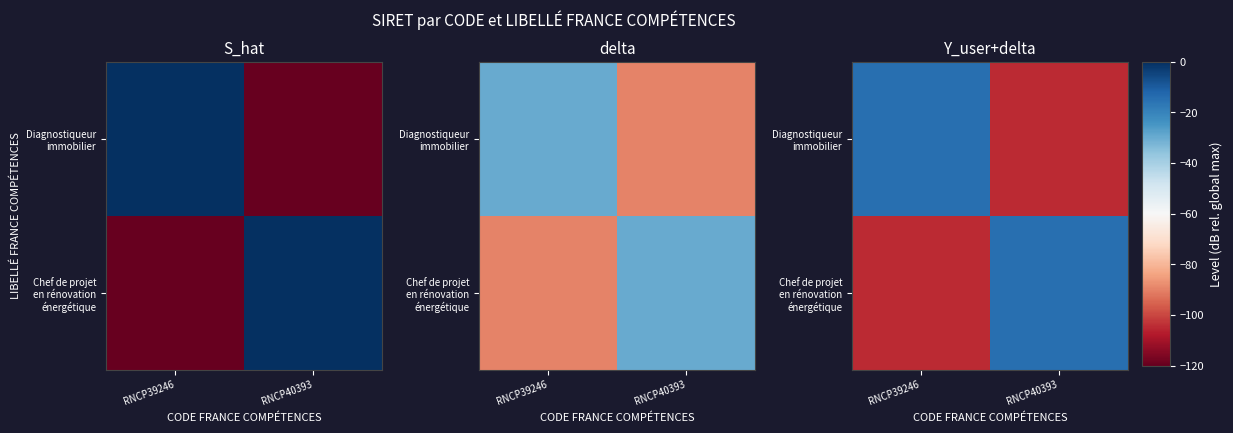

The Chef de projet en rénovation énergétique series shows -23 at RNCP40393. True or false?

False